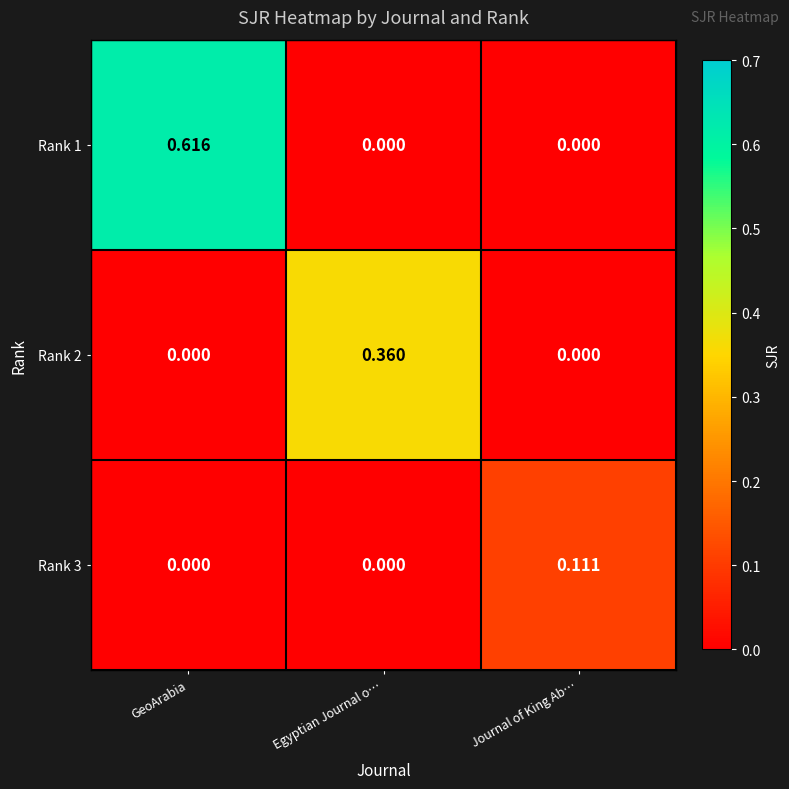

Which series has the largest range (max minus min)?

Rank 1